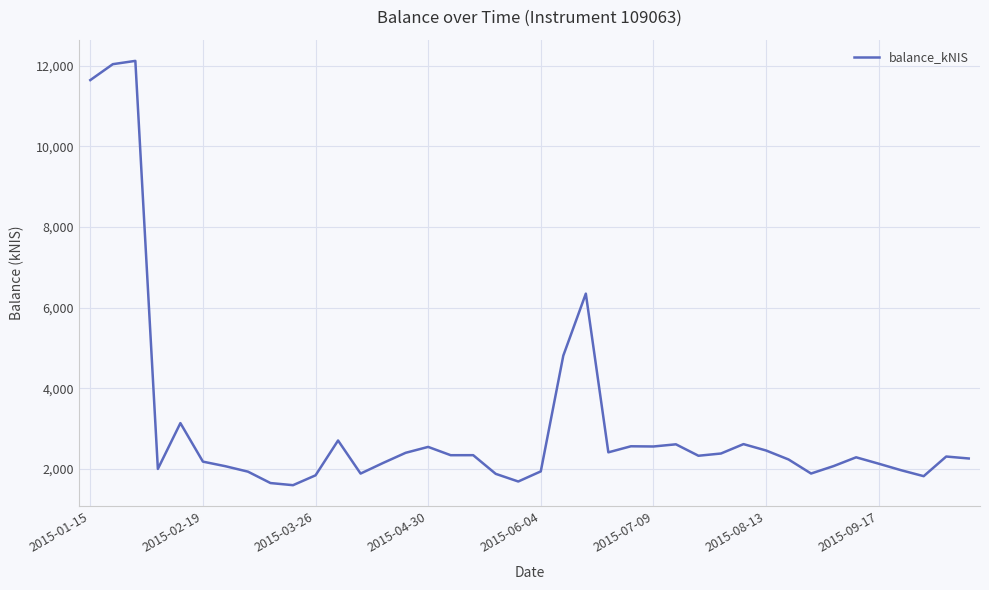

What is the difference between the maximum and minimum values?

10521.0